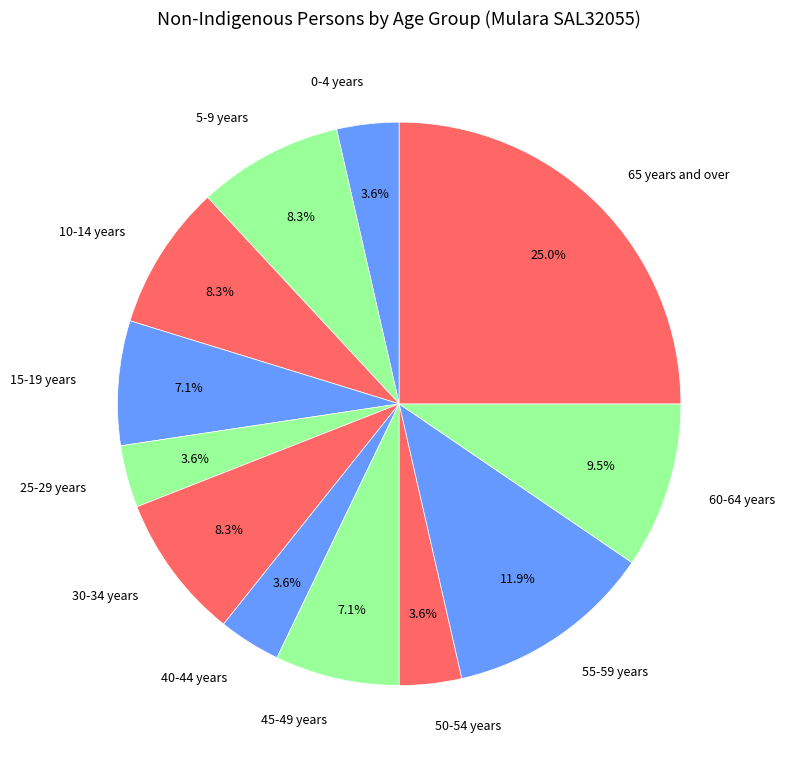

To the nearest percent, what percentage of the pie is 25-29 years?

4%